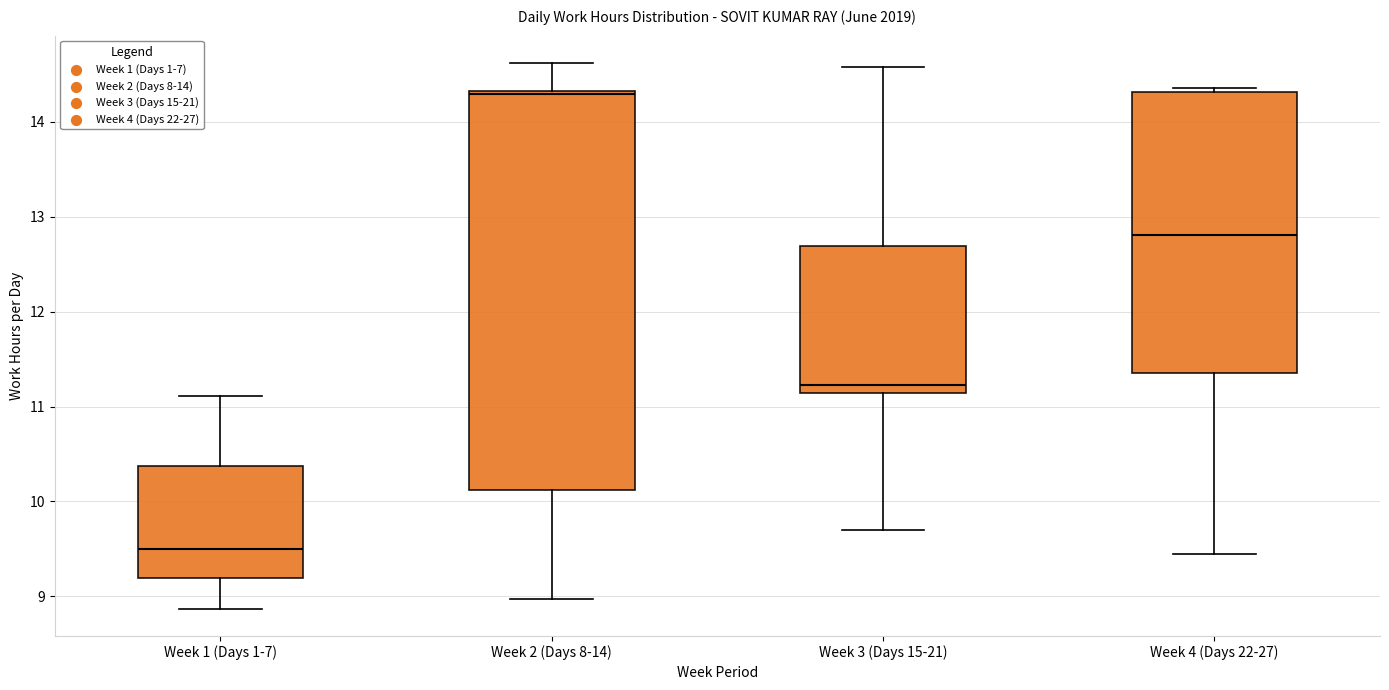

Reading left to right, transcribe this box plot: for each box, give where its median line is, the range the box spans, and where its two whiskers end, as read against the y-axis. The values are not printed on the chart, so give them approximately, as read against the axis.

Week 1 (Days 1-7): median 9.5, box 9.2 to 10.4, whiskers 8.9 to 11.1
Week 2 (Days 8-14): median 14.3 (just below the box's upper edge), box 10.1 to 14.3, whiskers 9.0 to 14.6
Week 3 (Days 15-21): median 11.2, box 11.1 to 12.7, whiskers 9.7 to 14.6
Week 4 (Days 22-27): median 12.8, box 11.4 to 14.3, whiskers 9.5 to 14.4